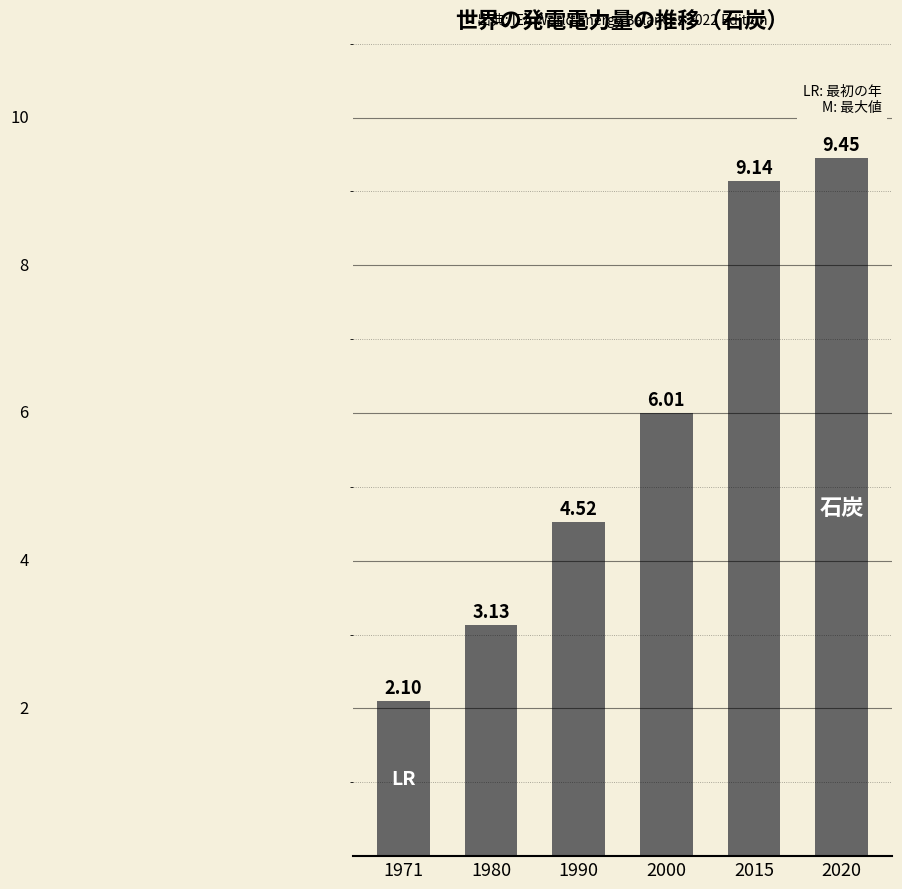

Read the value at 2015.

9.1